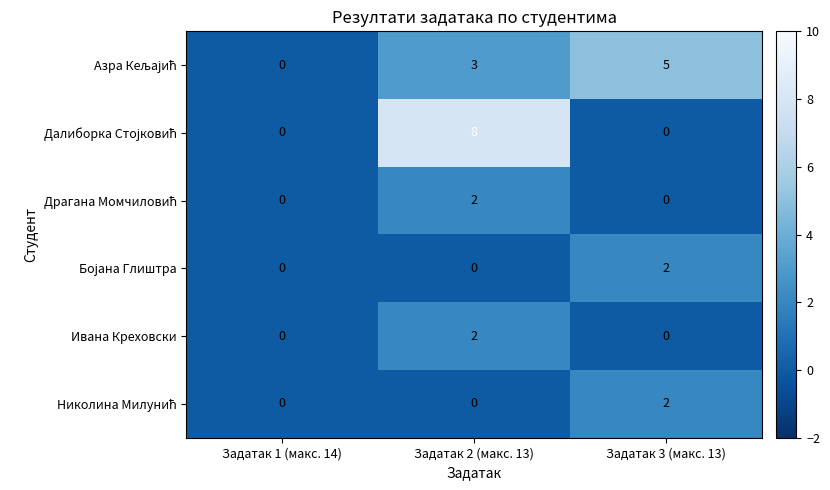

At which category is the sum across all series the highest?

Задатак 2 (макс. 13)